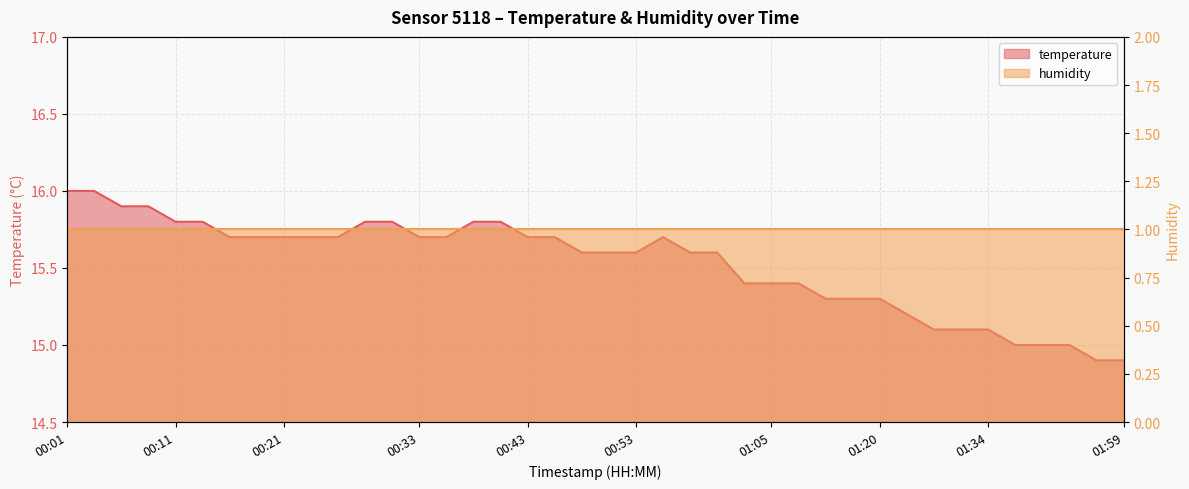

Approximately how many times larger is the value at 00:53 compared to 00:01?

1.0